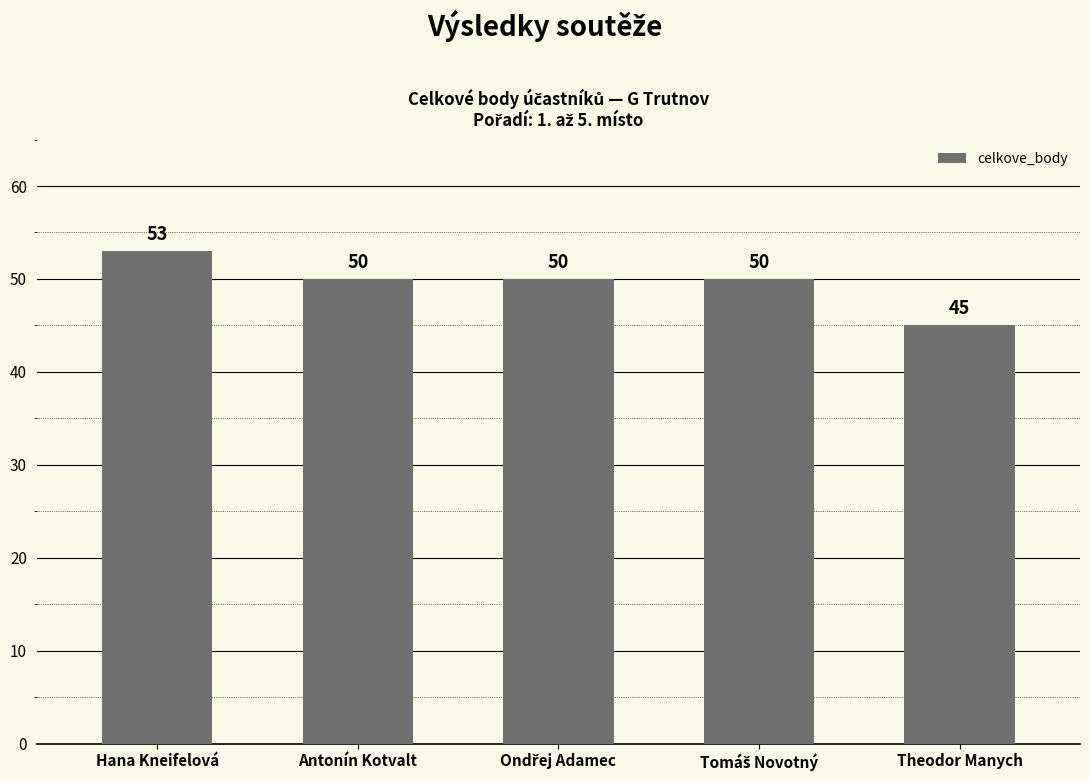

What is the value of the 5th bar from the left?

45